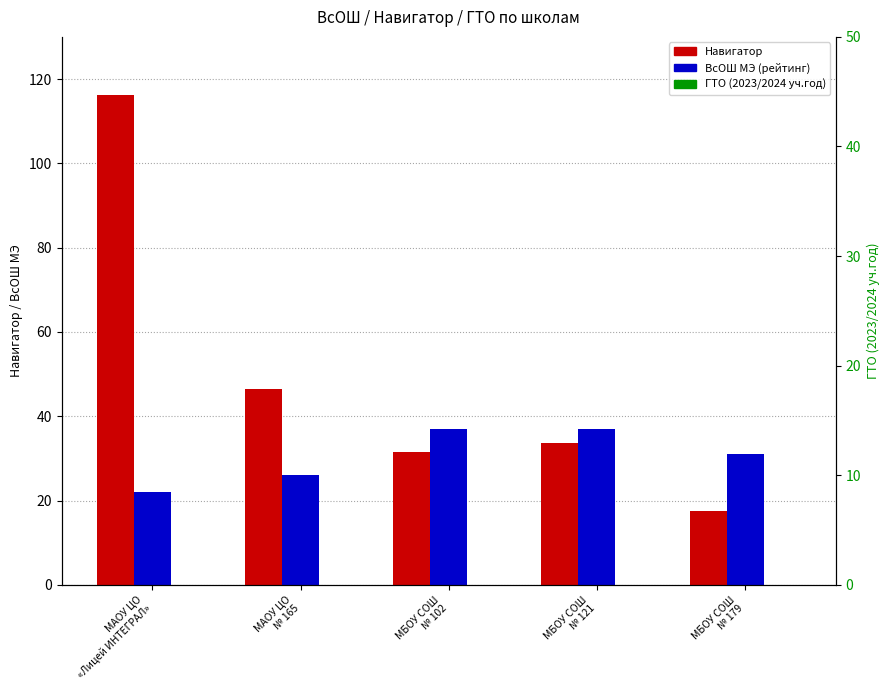

What are all the series names shown in the legend?

Навигатор, ВсОШ МЭ (рейтинг), ГТО (2023/2024 уч.год)